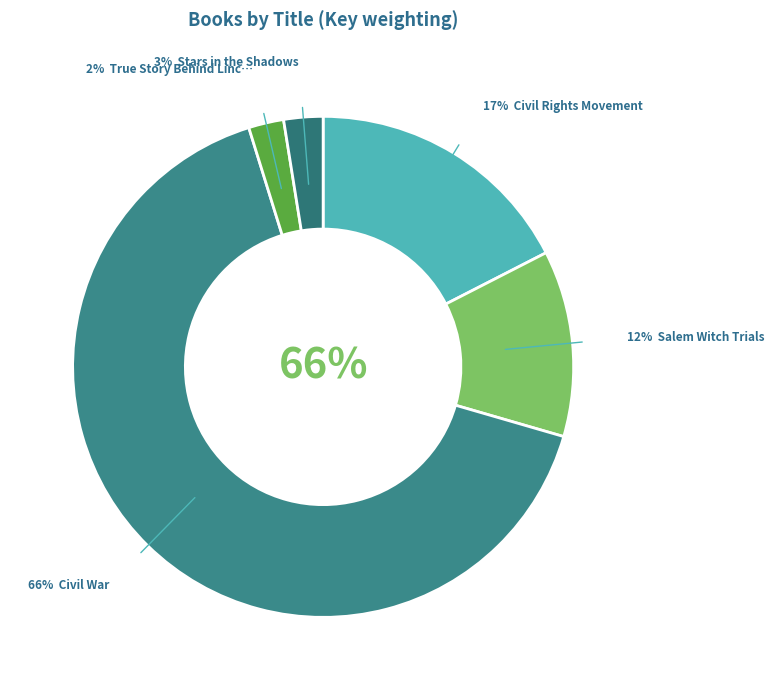

Which category accounts for the majority?

Civil War